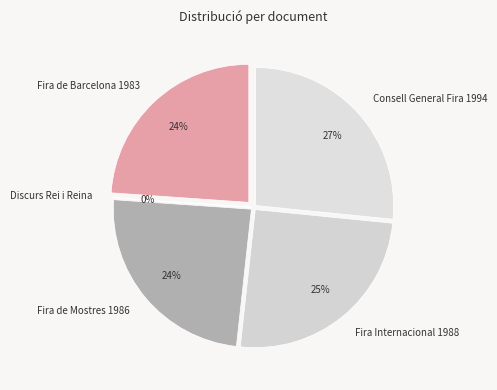

Does Discurs de benvinguda al Rei i la Reina account for over 50% of the chart?

No